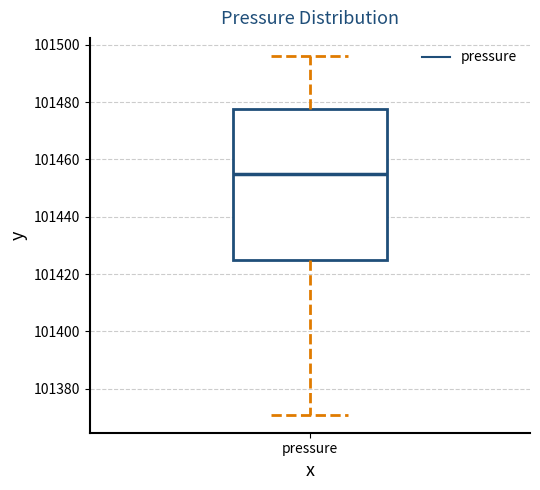

Where is the lower edge of the box for pressure on the y-axis? The values are not printed on the chart, so give them approximately, as read against the axis.

101426